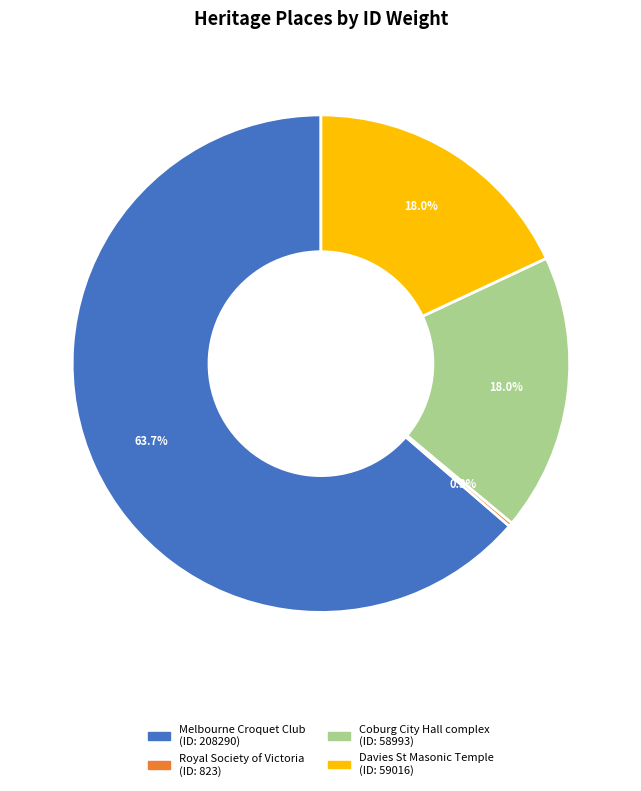

Does any single category account for the majority?

Yes